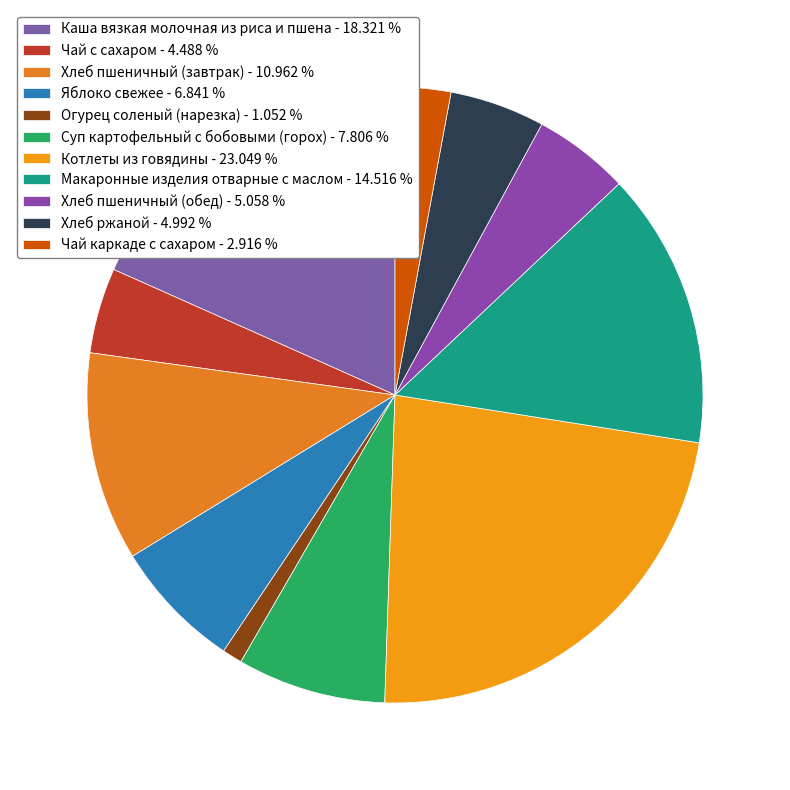

What percentage is NOT represented by Хлеб ржаной?

95.0%